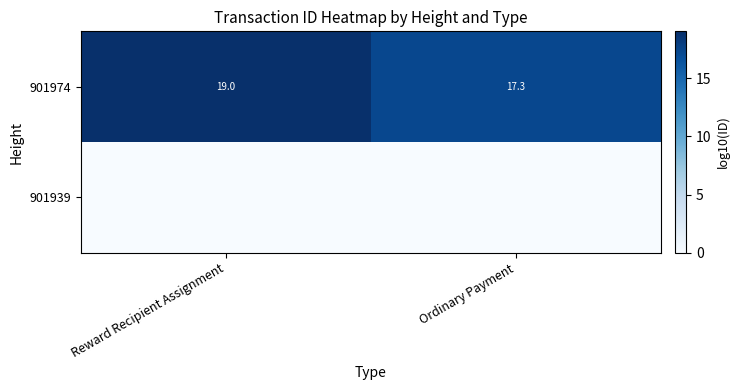

What is the difference between the highest and lowest values at Ordinary Payment?

17.3